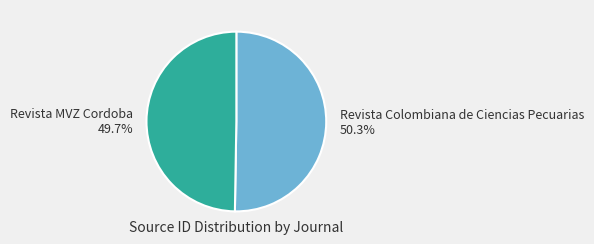

Which slice is the largest?

Revista Colombiana de Ciencias Pecuarias